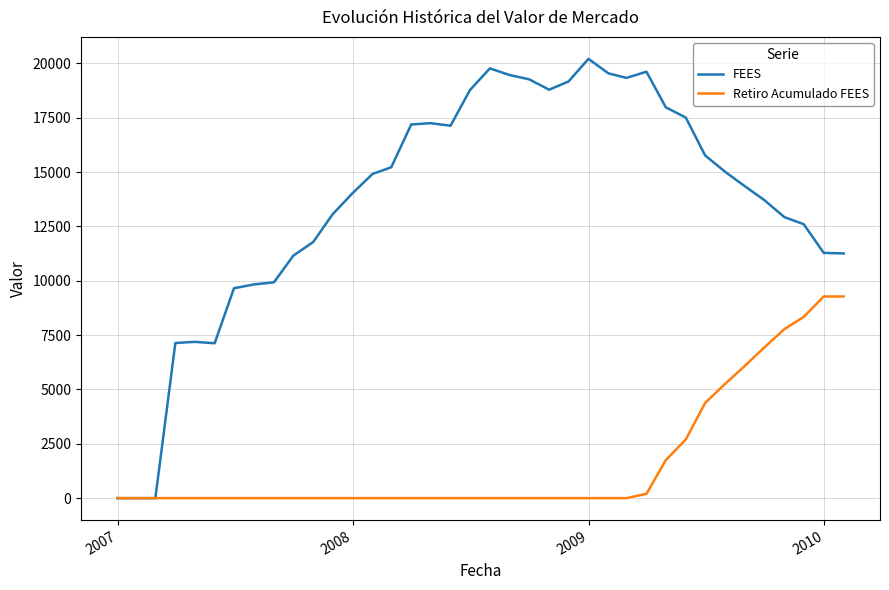

Which series has the largest total across all categories?

FEES